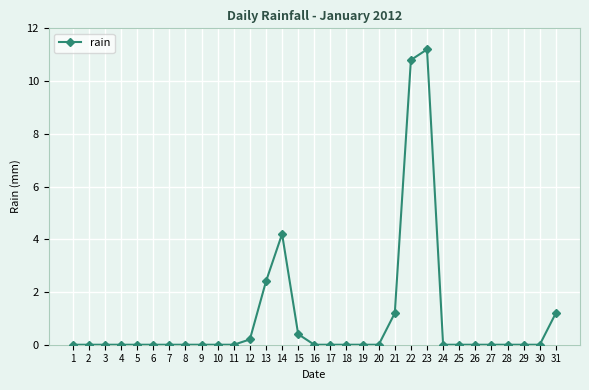

Reading left to right, extract all data points from this chart.

1=0.0	2=0.0	3=0.0	4=0.0	5=0.0	6=0.0	7=0.0	8=0.0	9=0.0	10=0.0	11=0.0	12=0.2	13=2.4	14=4.2	15=0.4	16=0.0	17=0.0	18=0.0	19=0.0	20=0.0	21=1.2	22=10.8	23=11.2	24=0.0	25=0.0	26=0.0	27=0.0	28=0.0	29=0.0	30=0.0	31=1.2